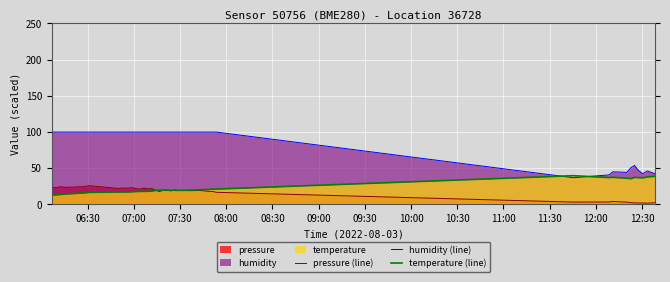

True or false: temperature (line) and humidity (line) intersect in this chart.

True